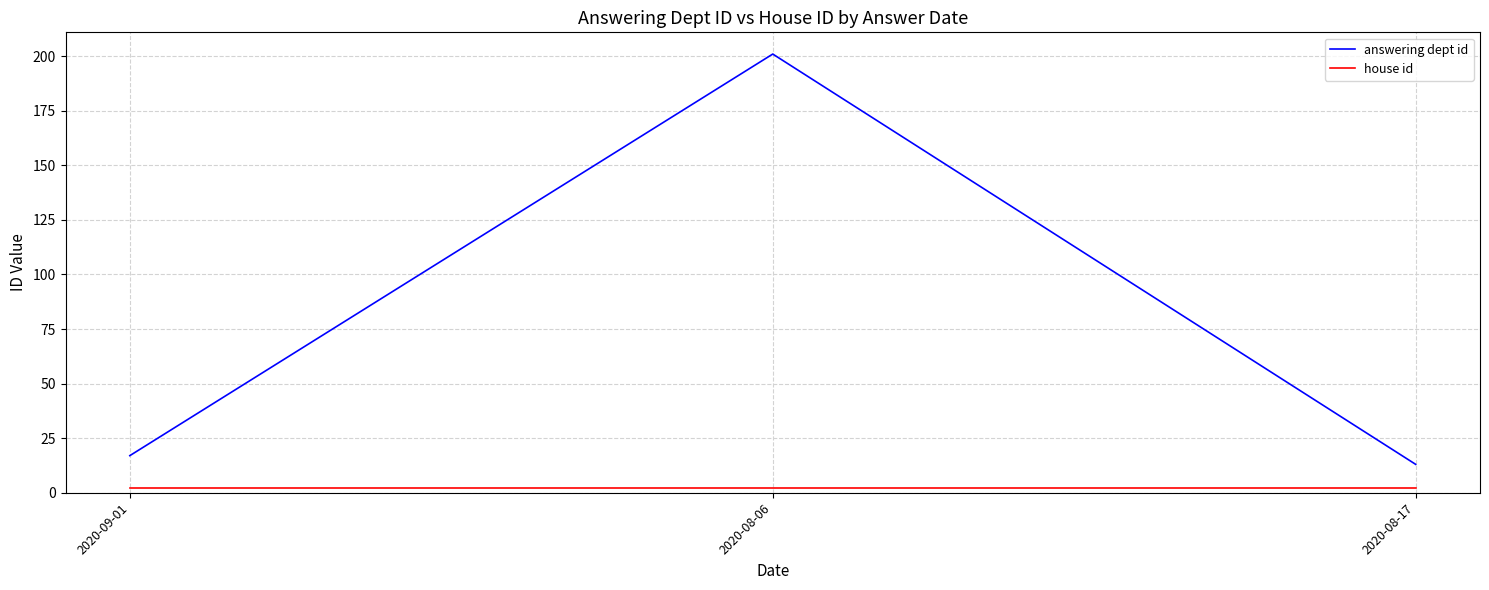

What is the minimum value for answering dept id?

13